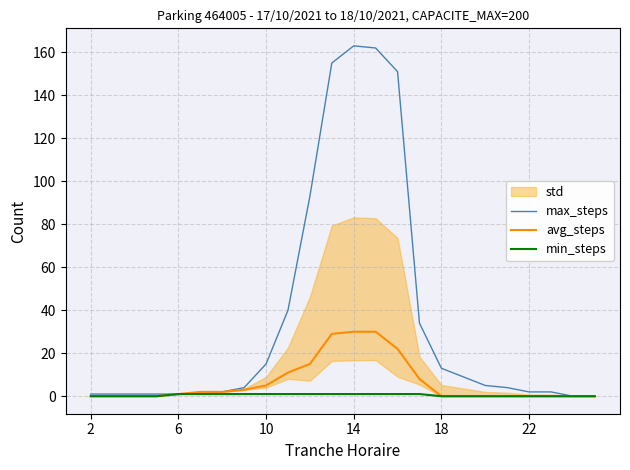

What is the value of the max_steps point at the 2nd from the left?

1